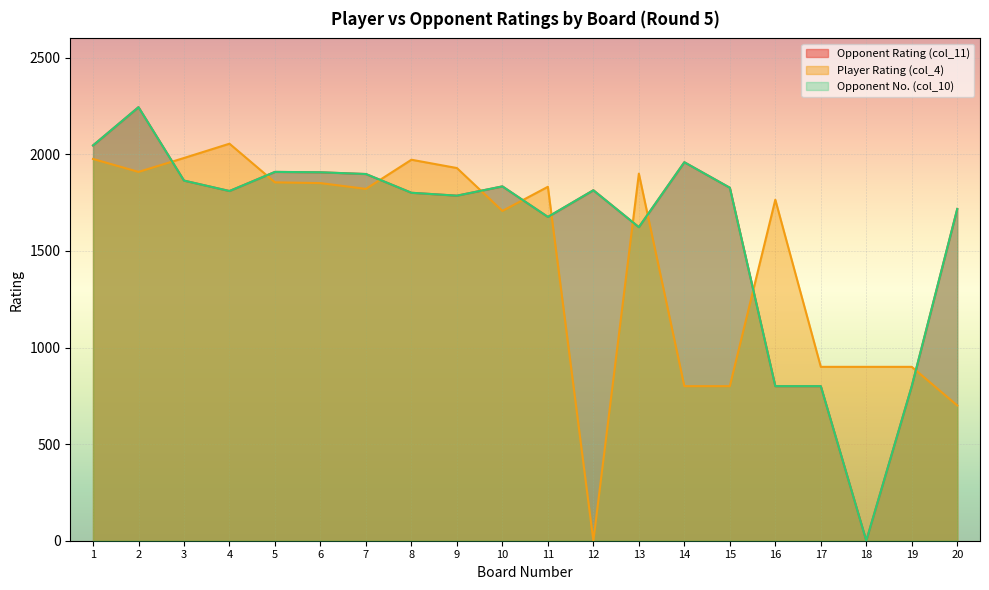

True or false: Player Rating (col_4) has more than 1 interior local peaks.

True